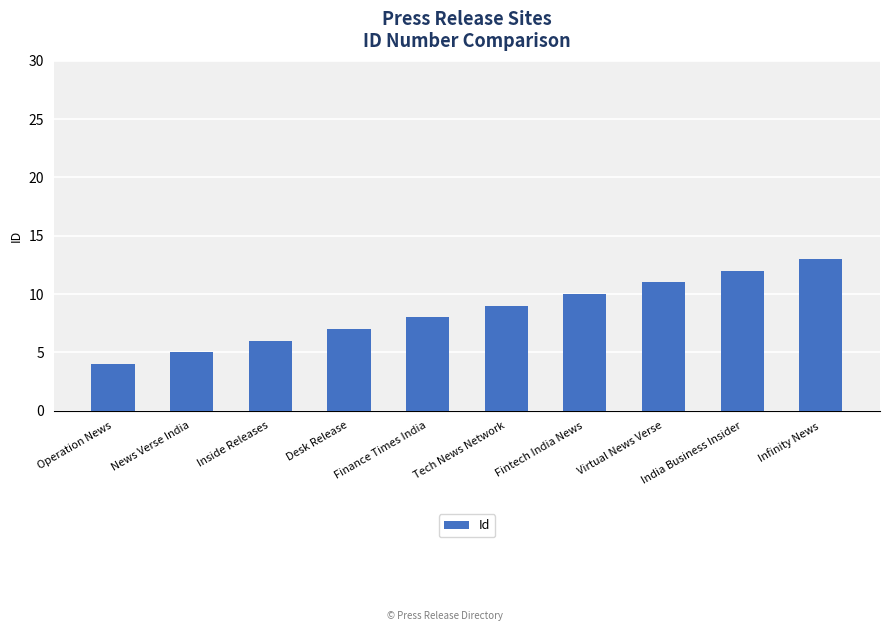

What is the difference between the maximum and second lowest values?

8